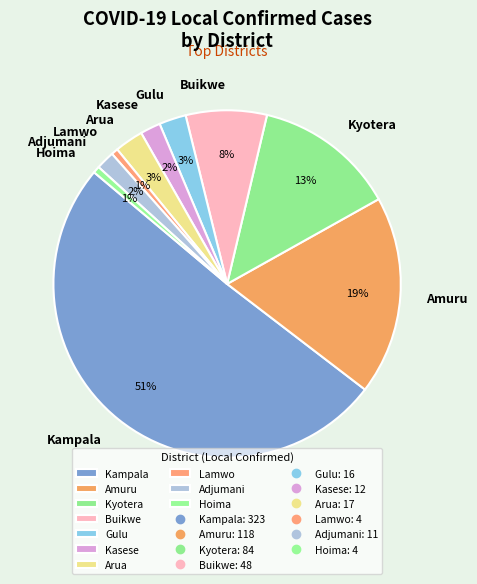

To the nearest percent, what is the difference between the Lamwo and Arua slice percentages?

2%